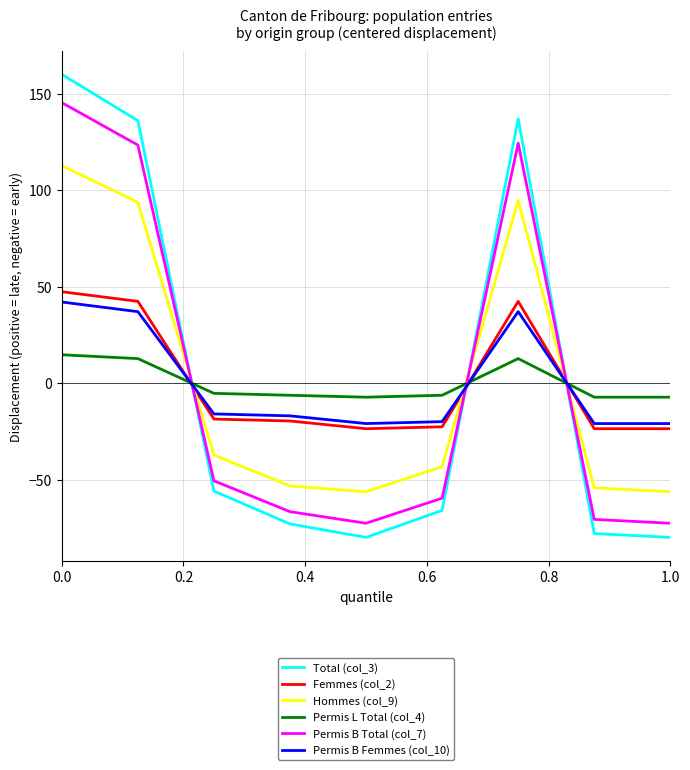

Which series ends up on top after the final intersection of Permis L Total (col_4) and Permis B Femmes (col_10)?

Permis L Total (col_4)